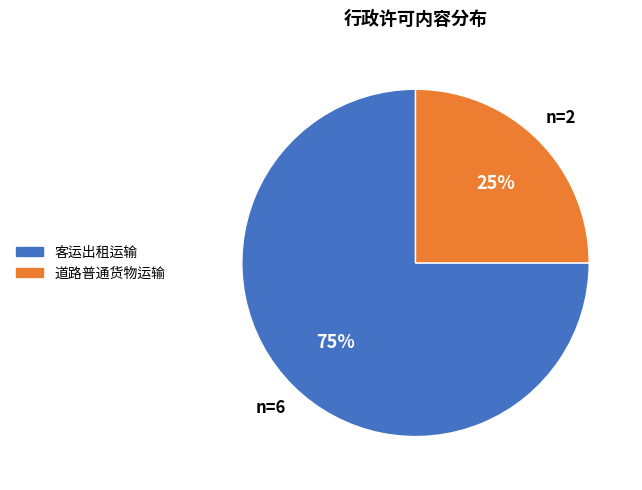

What is the ratio of the value at 道路普通货物运输 to the value at 客运出租运输?

0.3